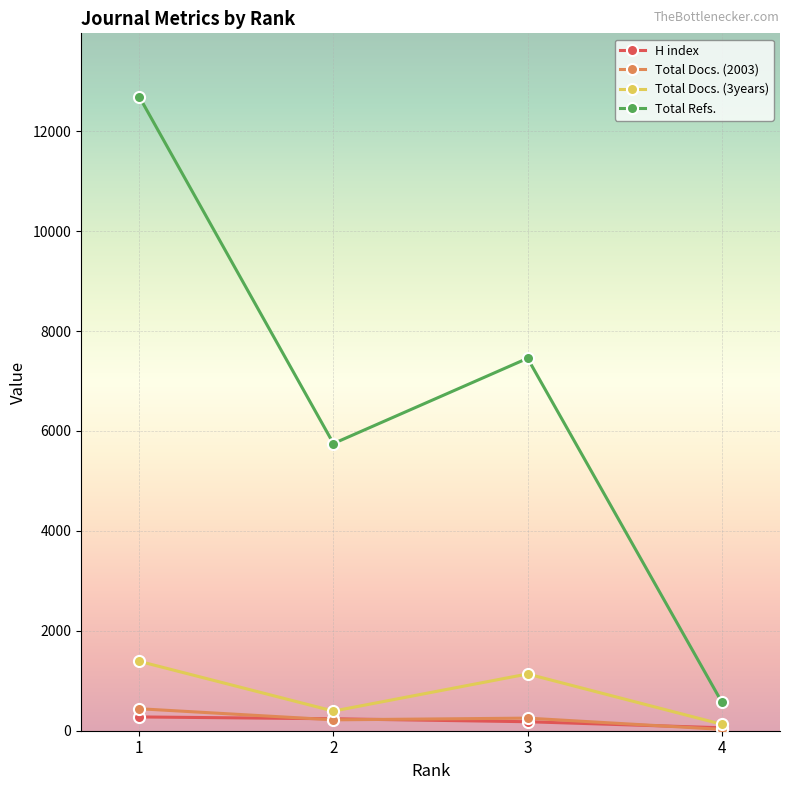

What is the difference between the H index values at 1 and 3?

96